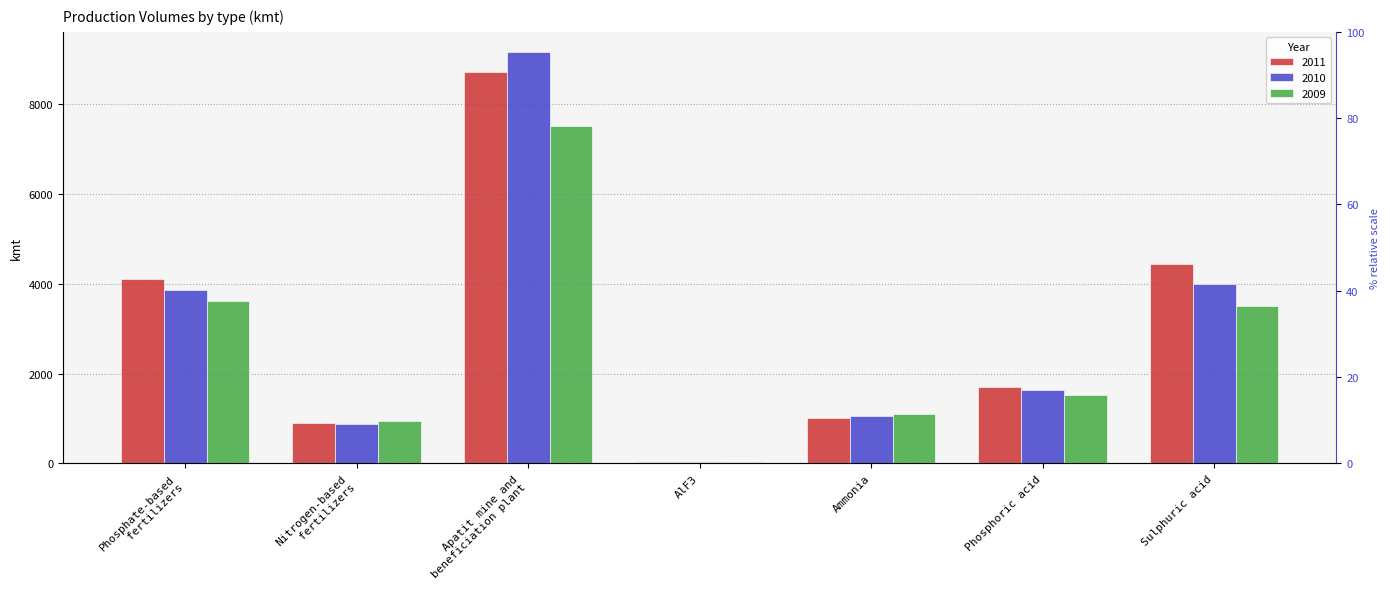

What is the spread (max minus min) of values at Sulphuric acid?

934.6